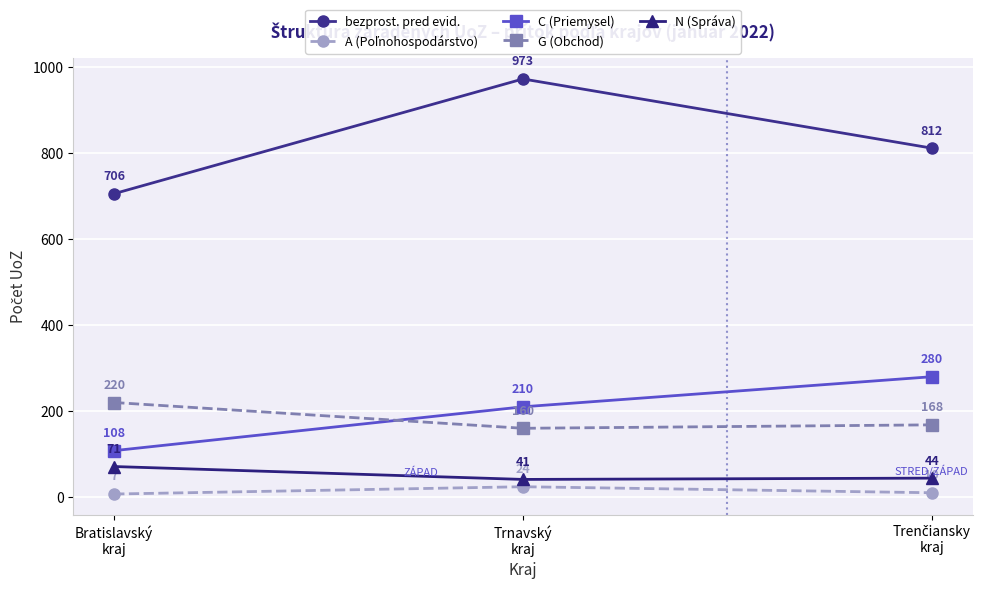

Which series has the widest spread of values?

bezprost. pred evid.